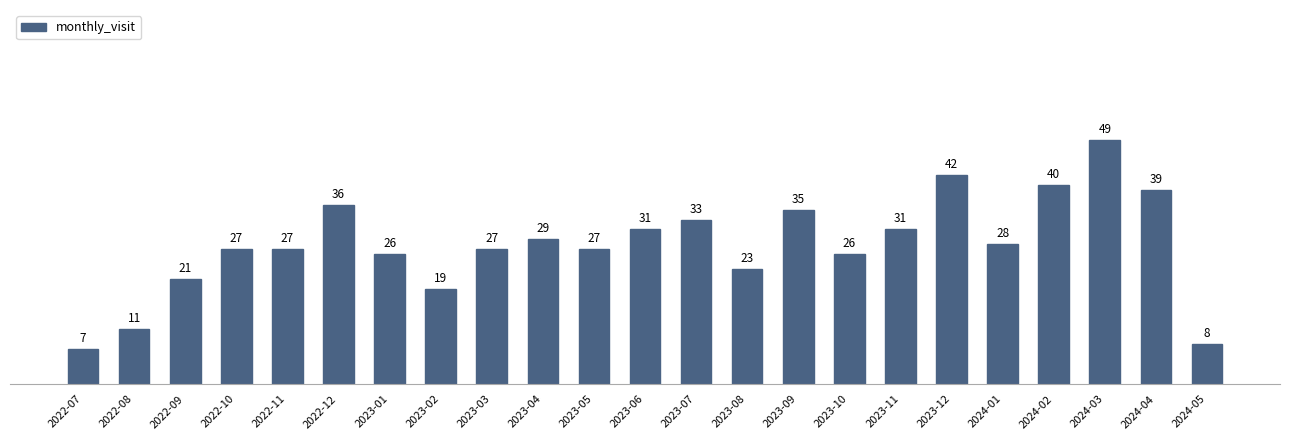

The chart shows a value of 31 at 2023-06. True or false?

True